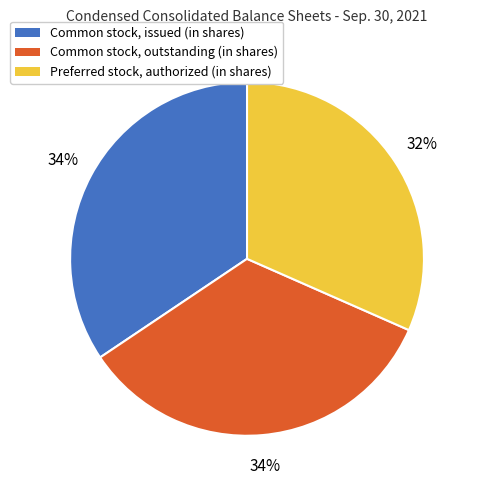

Is the sum of Common stock, issued (in shares) and Common stock, outstanding (in shares) greater than half?

Yes